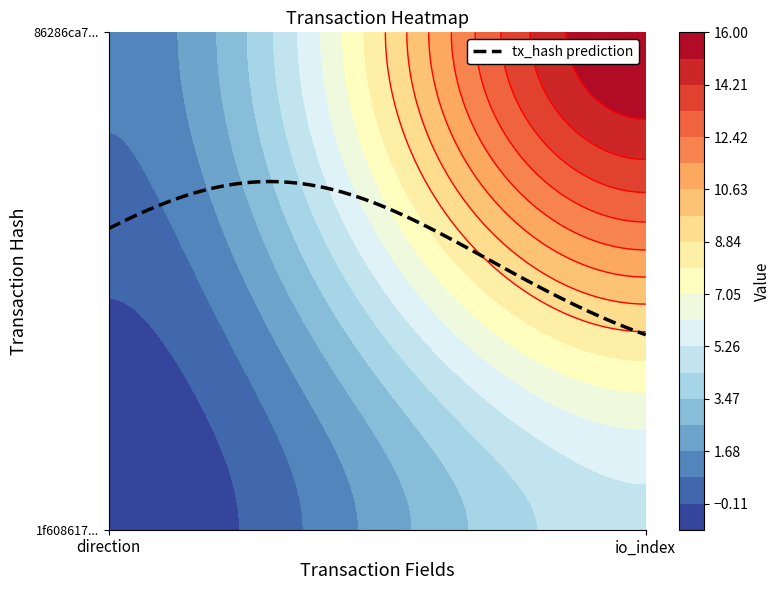

Which label corresponds to the smallest value in the chart?

direction